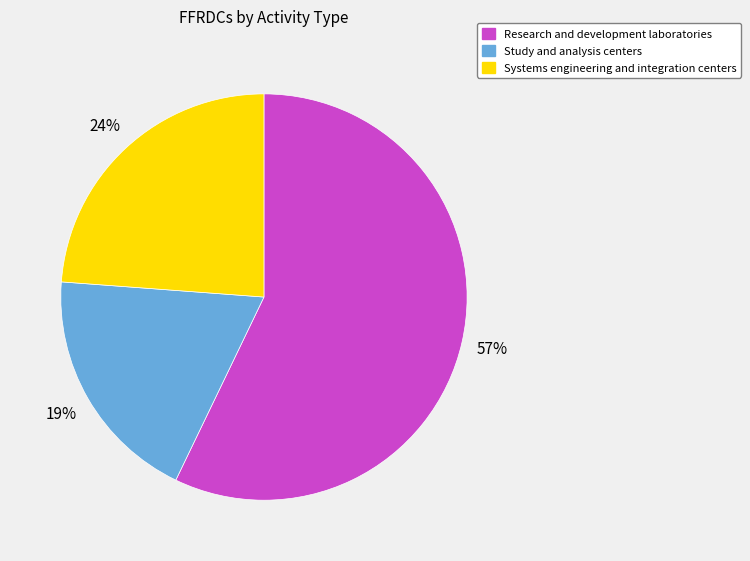

The Systems engineering and integration centers slice represents 24% of the pie. True or false?

True